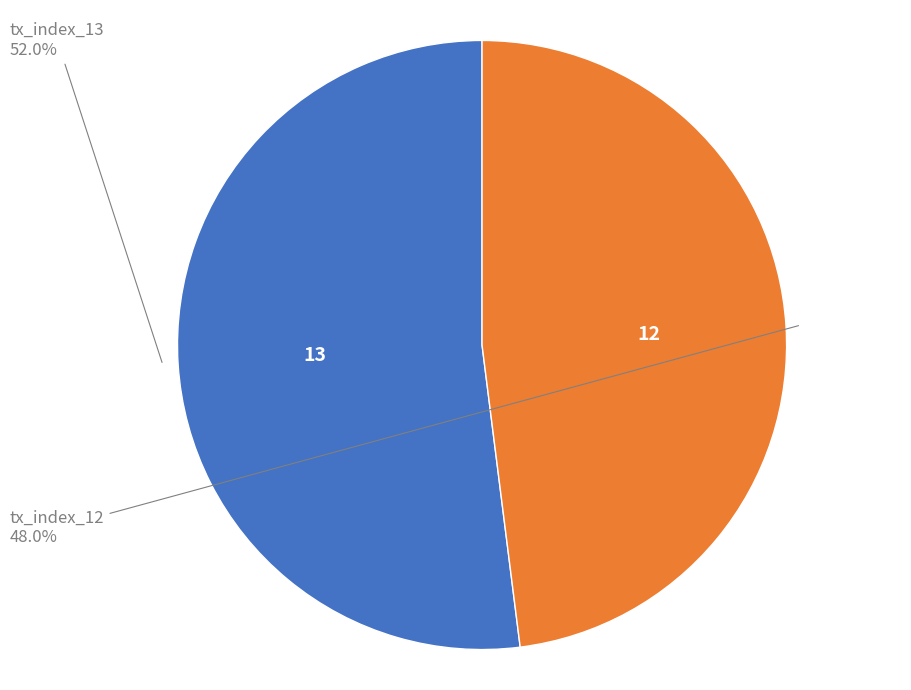

How many segments does this pie chart have?

2